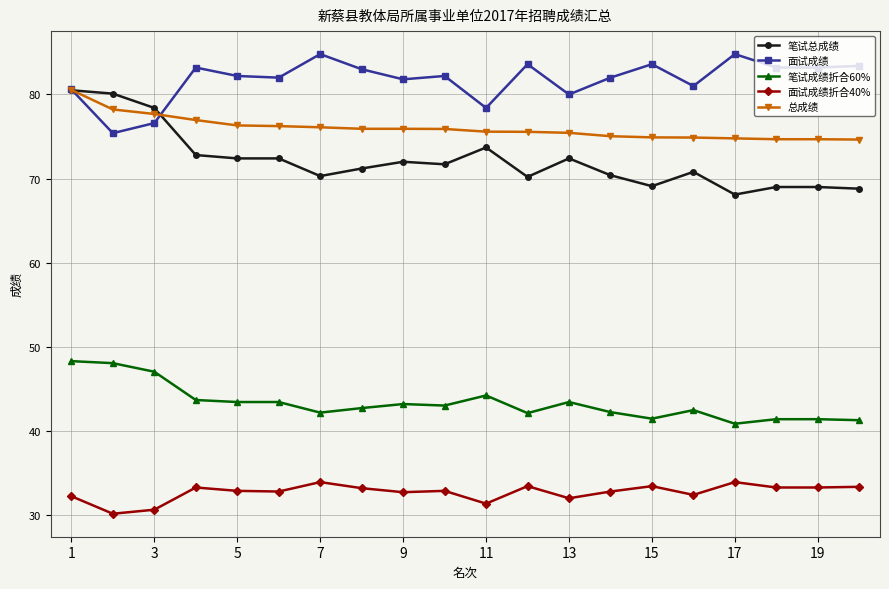

What is the value of the 面试成绩折合40% point at the 13th from the left?

32.0